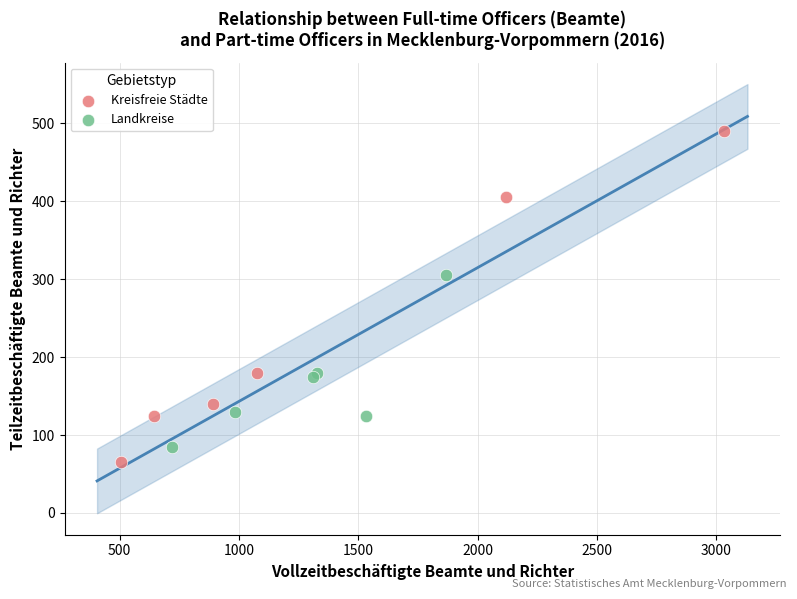

Which series contains the highest Y value?

Kreisfreie Städte